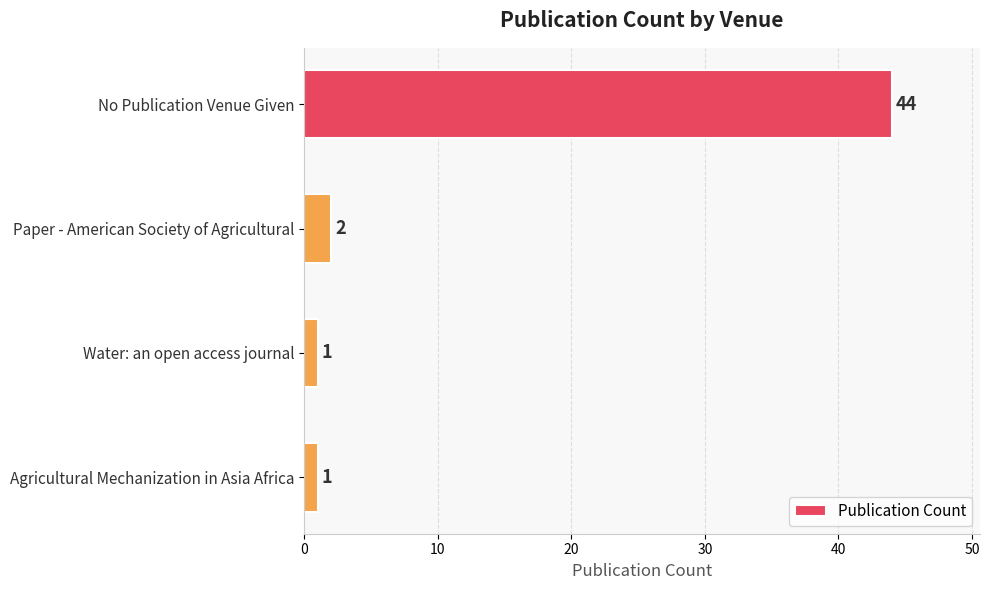

What is the difference between the maximum and minimum values?

43